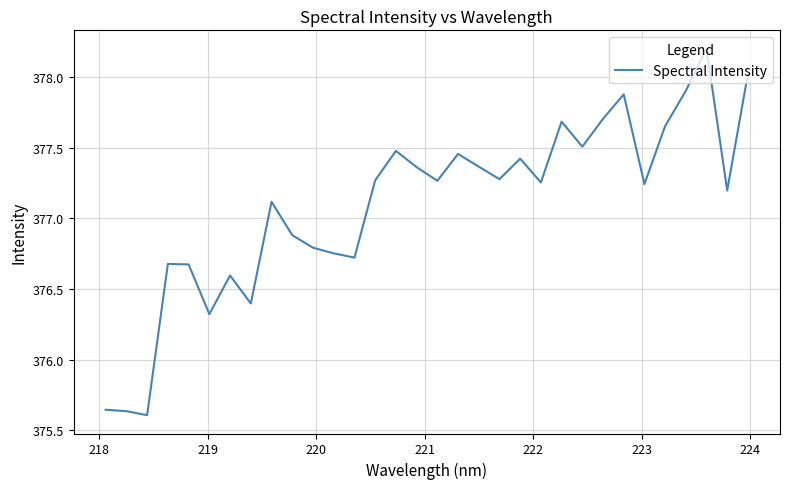

What is the greatest value displayed?

378.2